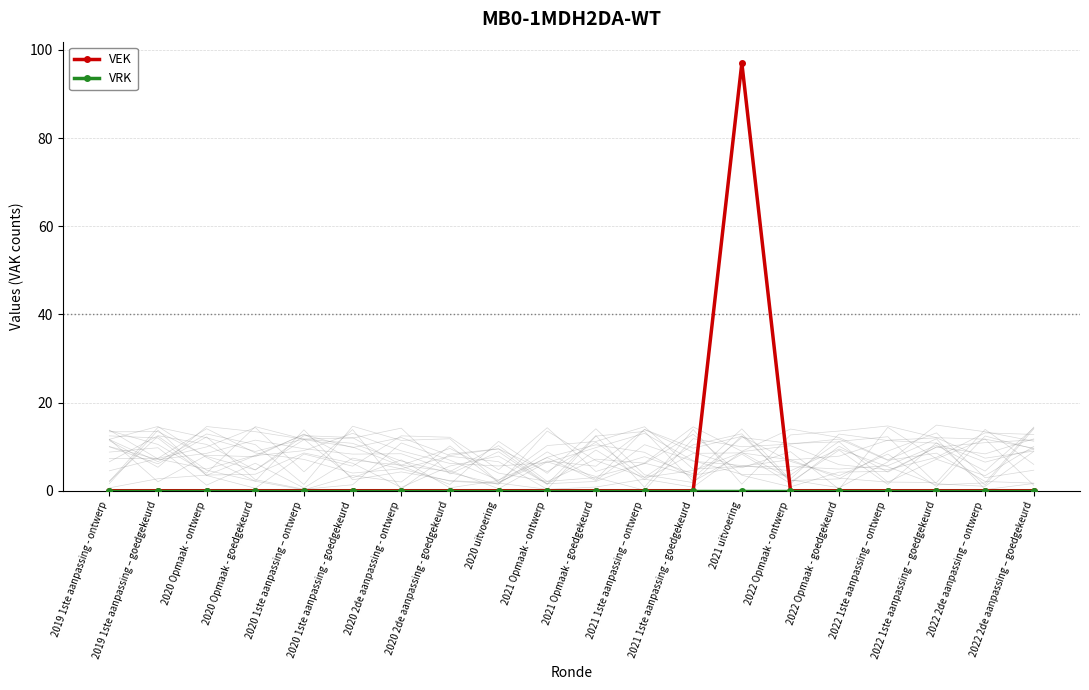

Reading left to right, transcribe all the data shown in this chart.

VEK: 0	0	0	0	0	0	0	0	0	0	0	0	0	97	0	0	0	0	0	0
VRK: 0	0	0	0	0	0	0	0	0	0	0	0	0	0	0	0	0	0	0	0